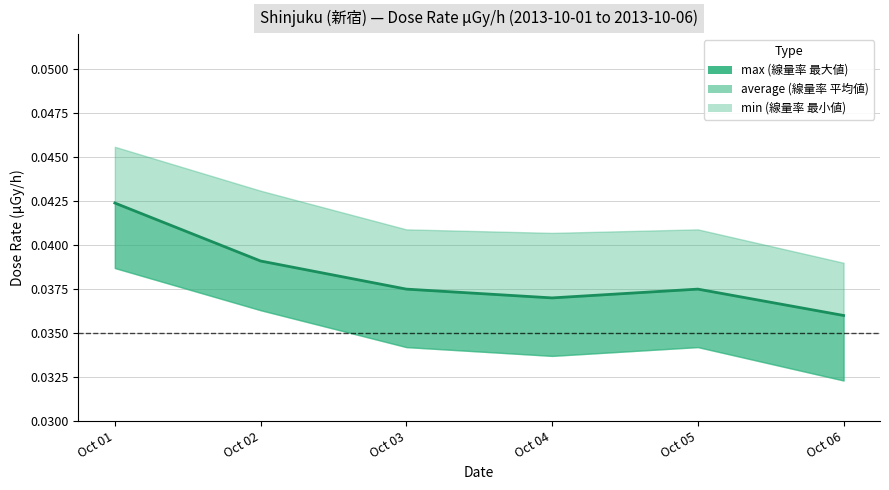

Reading right to left, transcribe all the data shown in this chart.

Oct 06=0.0	Oct 05=0.0	Oct 04=0.0	Oct 03=0.0	Oct 02=0.0	Oct 01=0.0